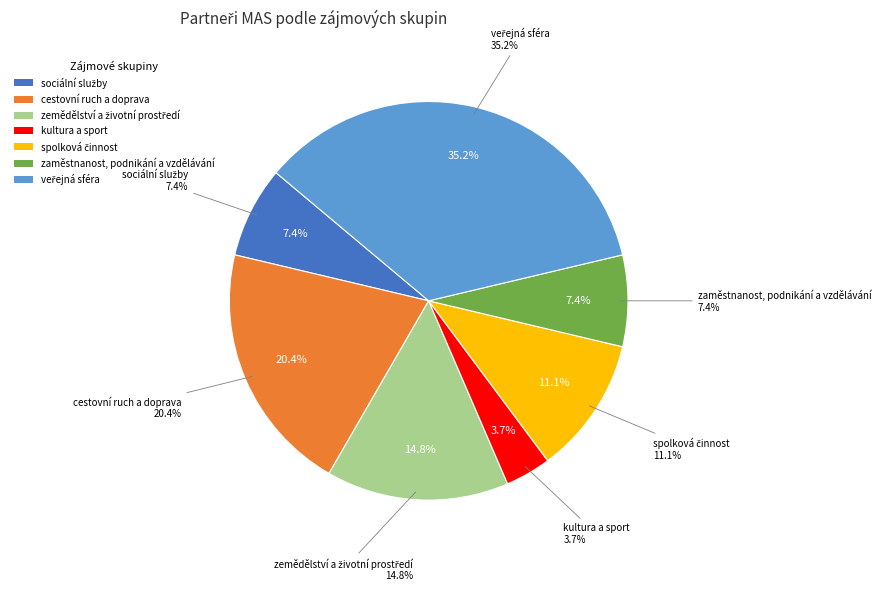

Does zemědělství a životní prostředí account for over 50% of the chart?

No